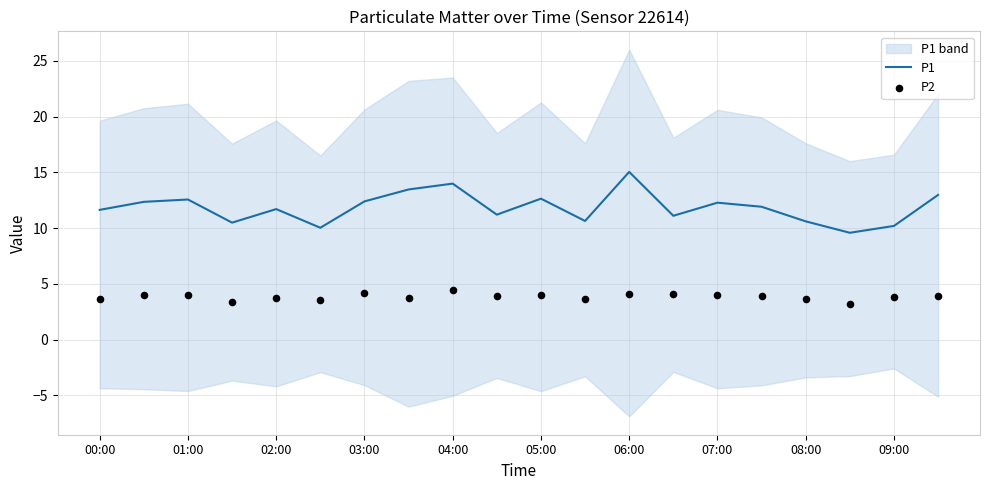

What is the highest value of the P1 series?

15.0